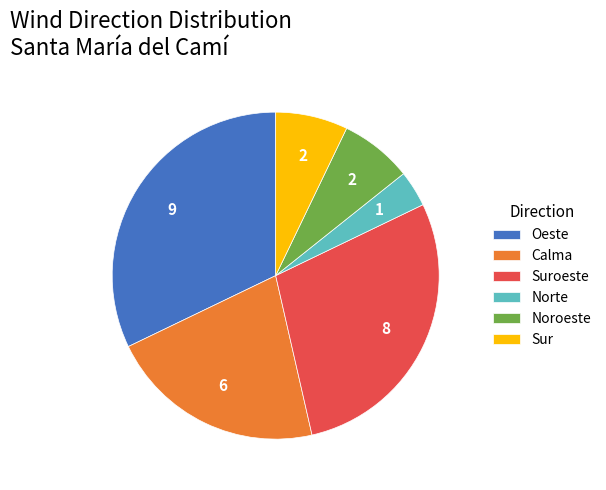

What is the ratio of the value at Noroeste to the value at Sur?

1.0